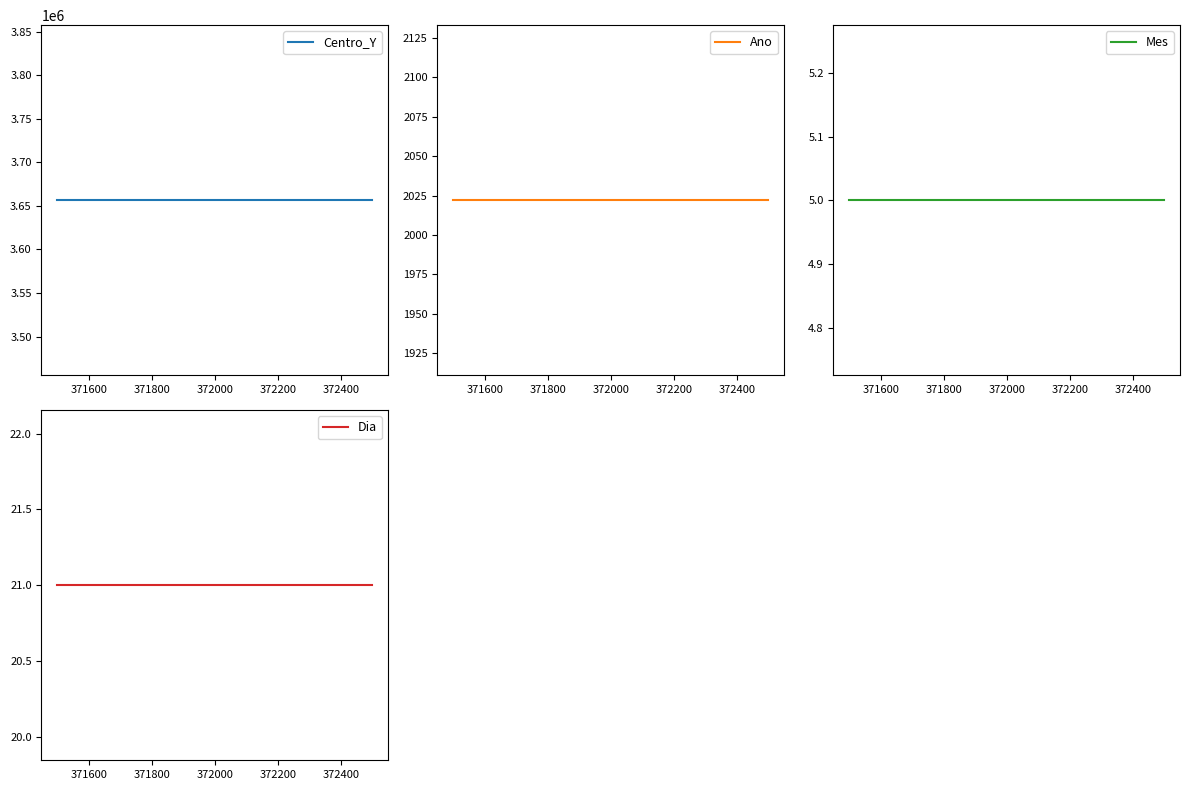

What is the sum of all Mes values?

15